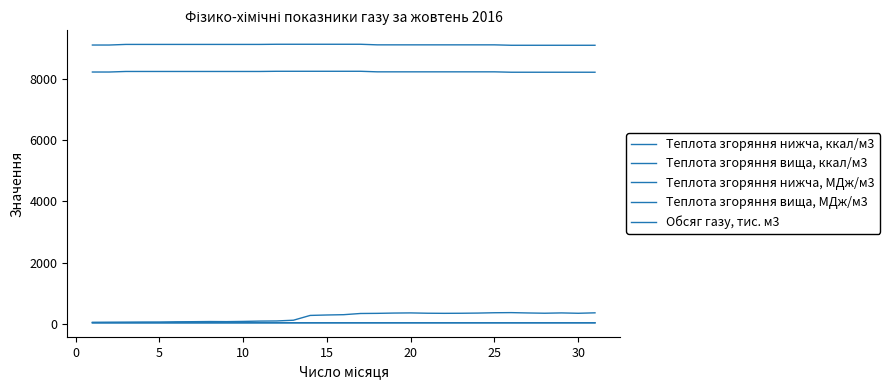

Is this an area chart (filled region under the line)?

No